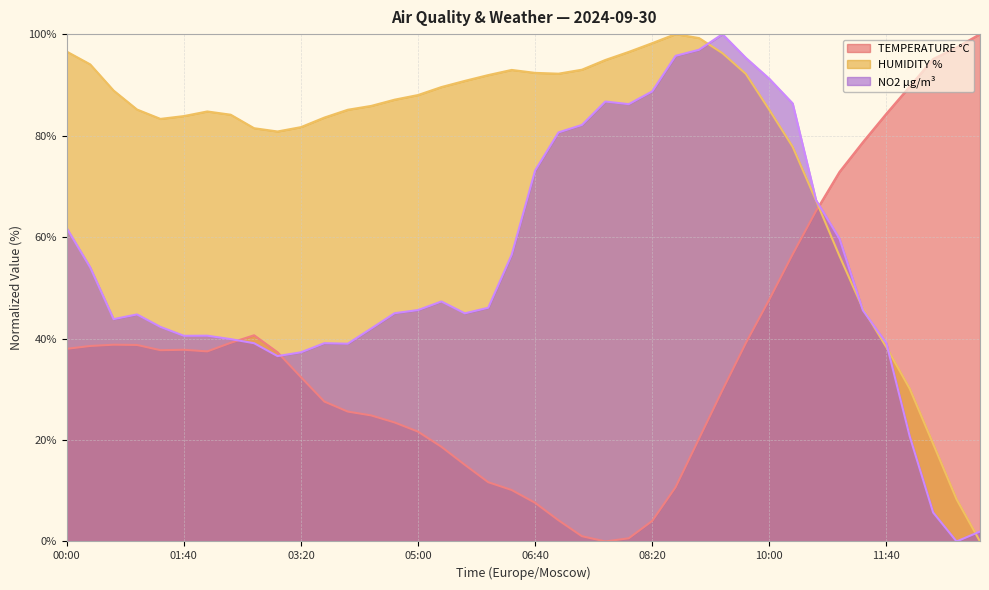

Rank the categories by TEMPERATURE °C value from lowest to highest.

07:40, 08:00, 07:20, 08:20, 07:00, 06:40, 06:20, 08:40, 06:00, 05:40, 05:20, 09:00, 05:00, 04:40, 04:20, 04:00, 03:40, 09:20, 03:20, 03:00, 02:00, 01:20, 01:40, 00:00, 00:20, 01:00, 00:40, 09:40, 02:20, 02:40, 10:00, 10:20, 10:40, 11:00, 11:20, 11:40, 12:00, 12:20, 12:40, 13:00